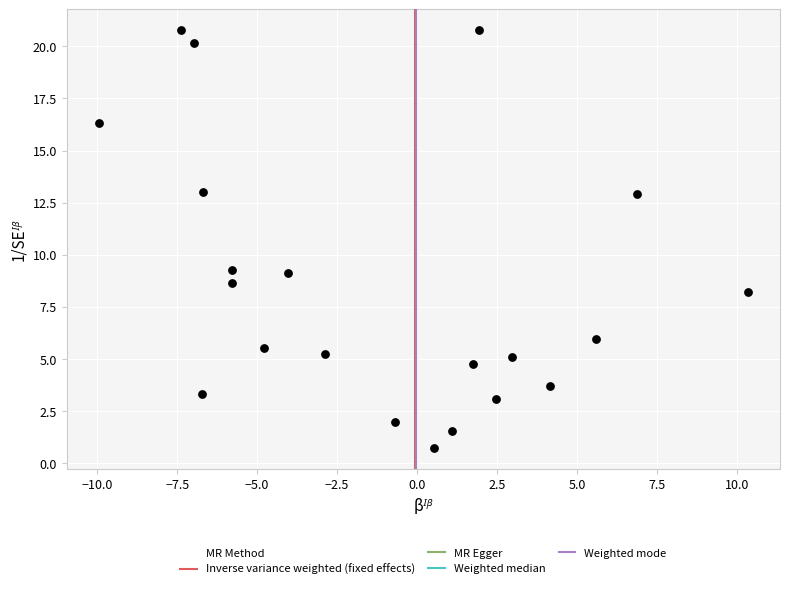

What is the range of X values (max minus min)?

20.3